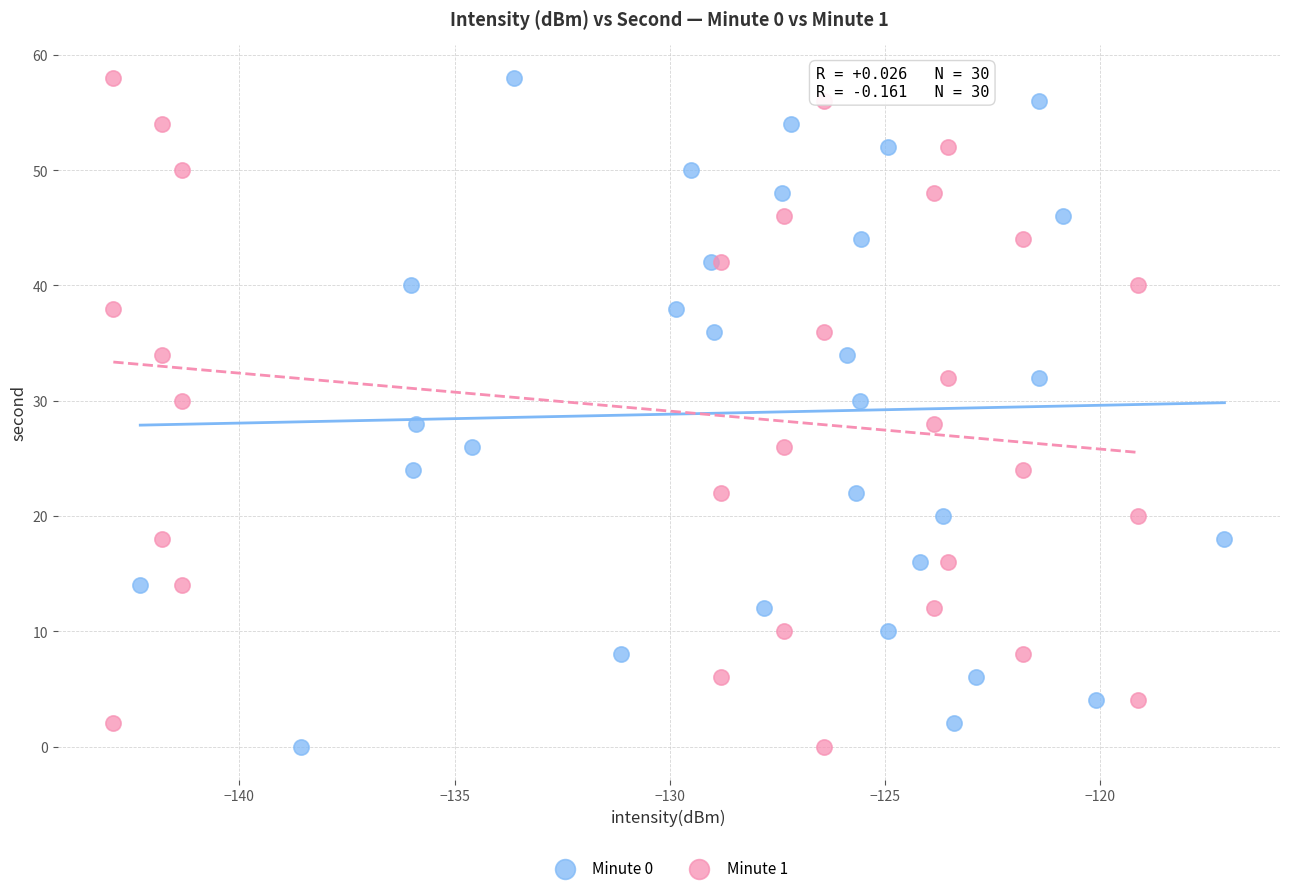

What are all the series names shown in the legend?

Minute 0, Minute 1